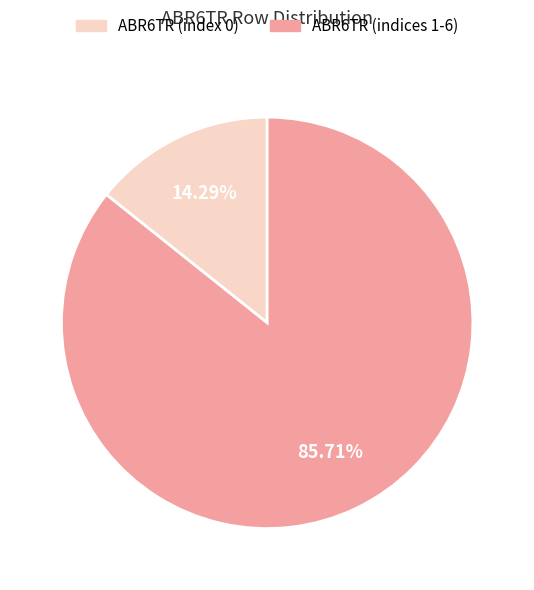

Is there a majority slice in this chart?

Yes